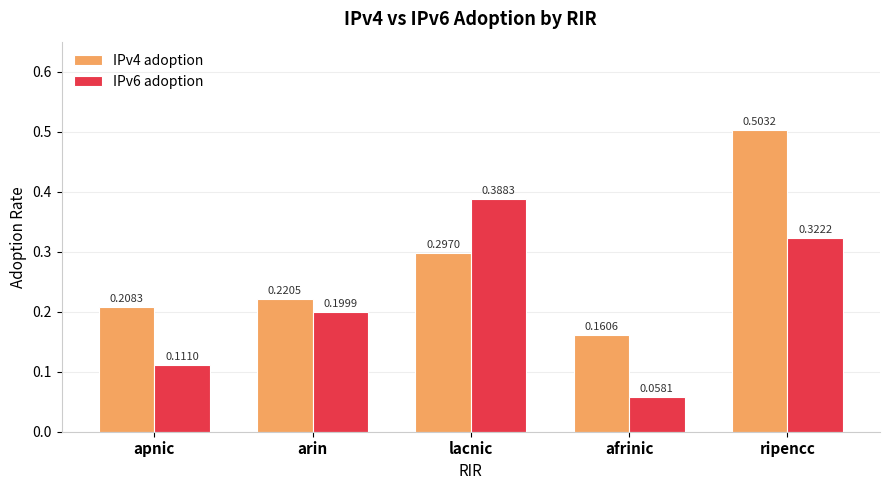

At which label is IPv6 adoption closest to 0?

afrinic